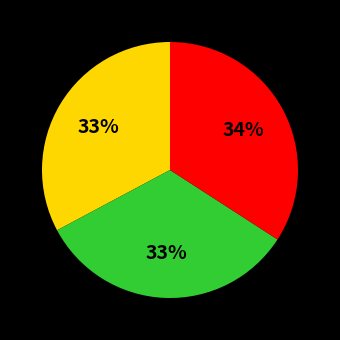

To the nearest percent, what is the average slice percentage?

33%